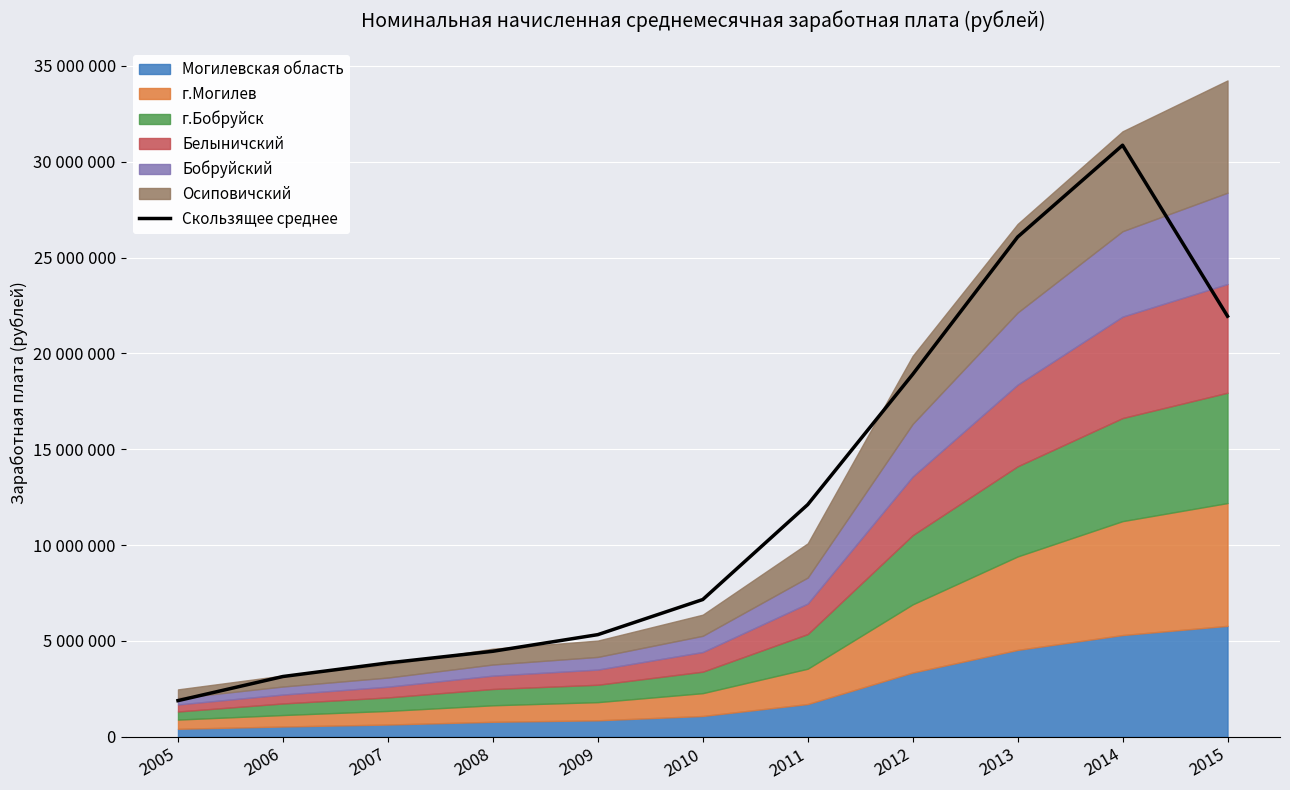

What is the difference between the values at 2015 and 2006?

18791443.0